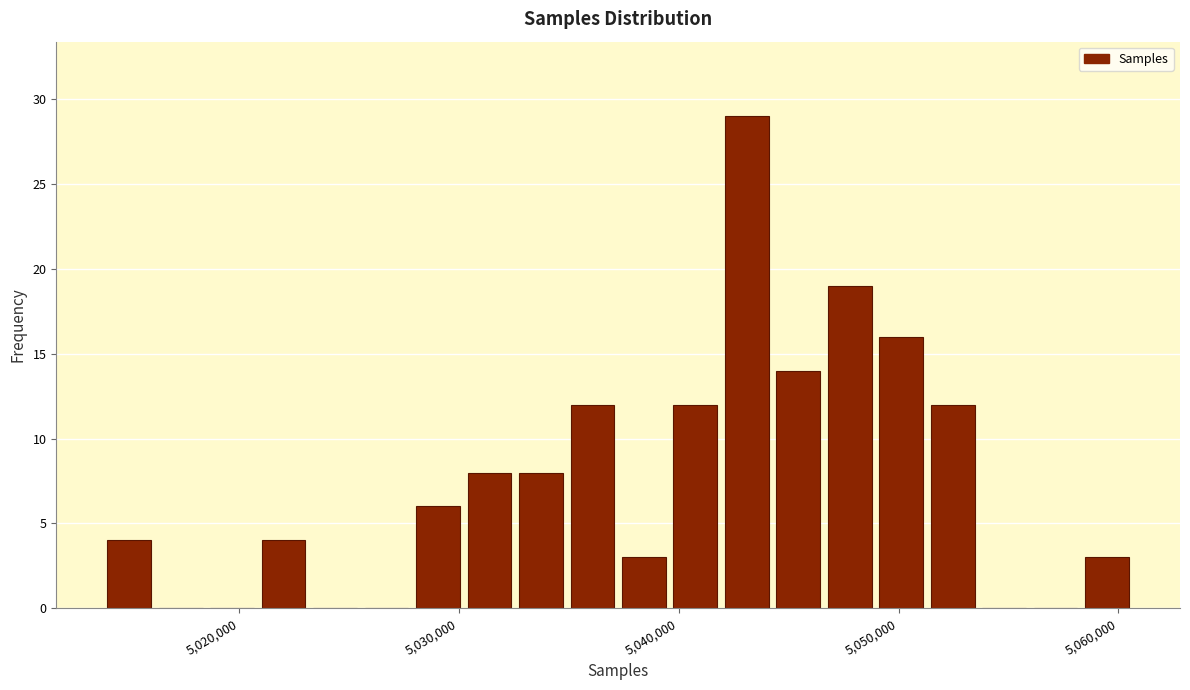

Around what value on the x-axis is the tallest bar? Give the approximate position of its centre, as read against the axis.

5043000